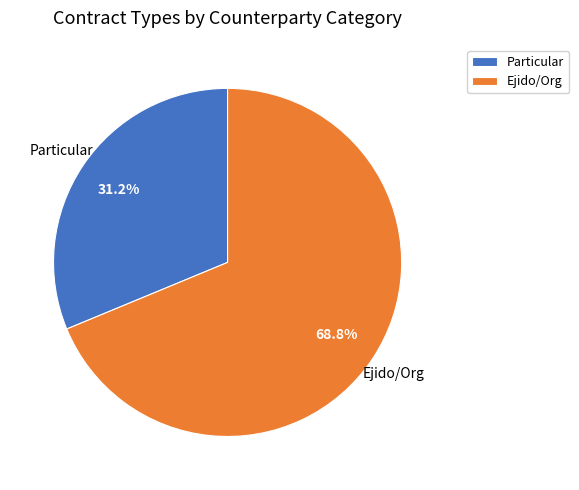

Is it true that Ejido is 59% of the pie?

False